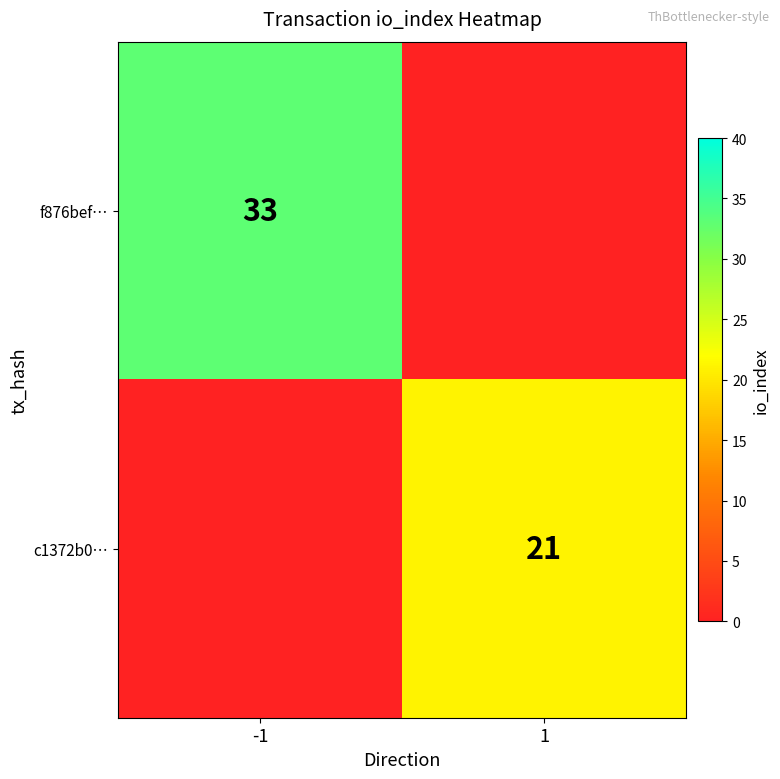

Is it true that f876bef… equals 33 at -1?

True